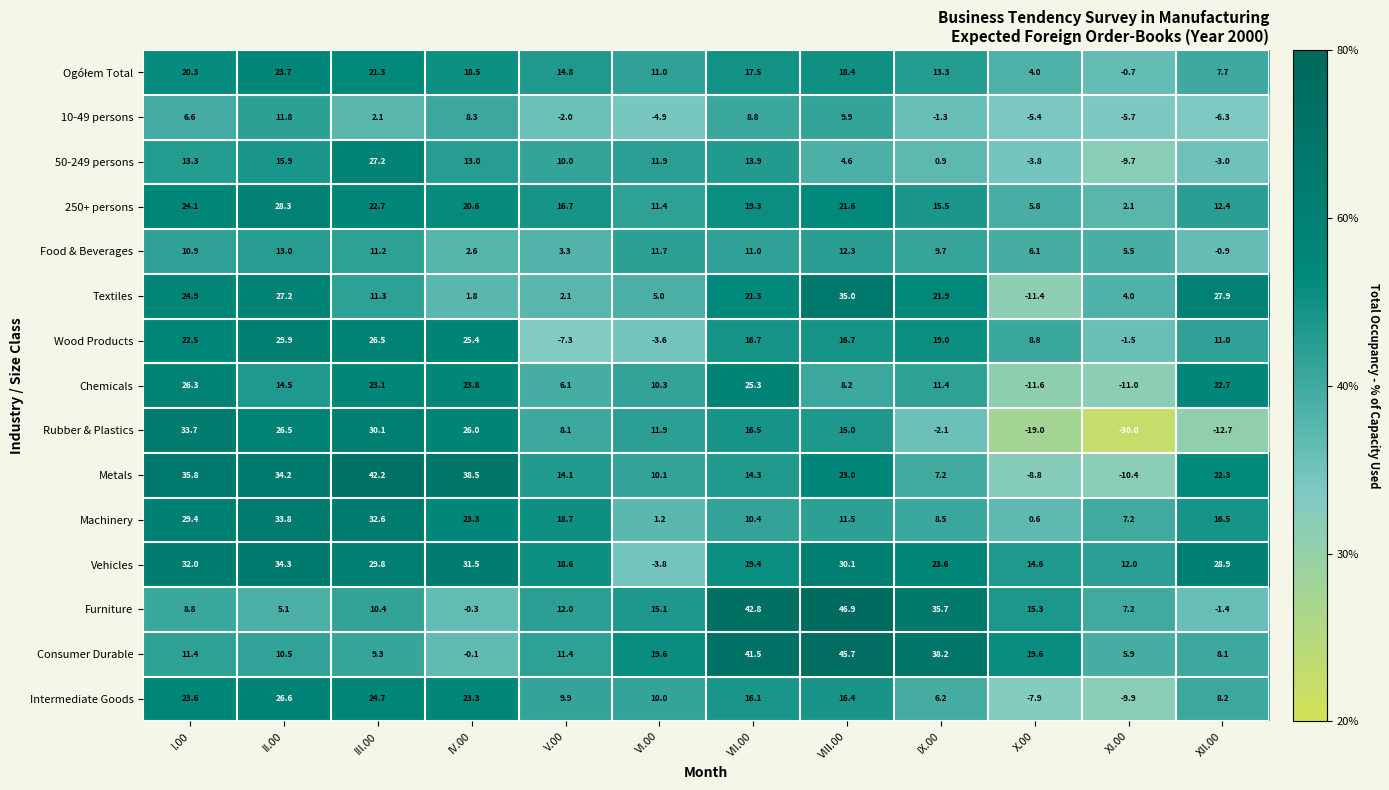

What is the sum of all 250+ persons values?

200.5